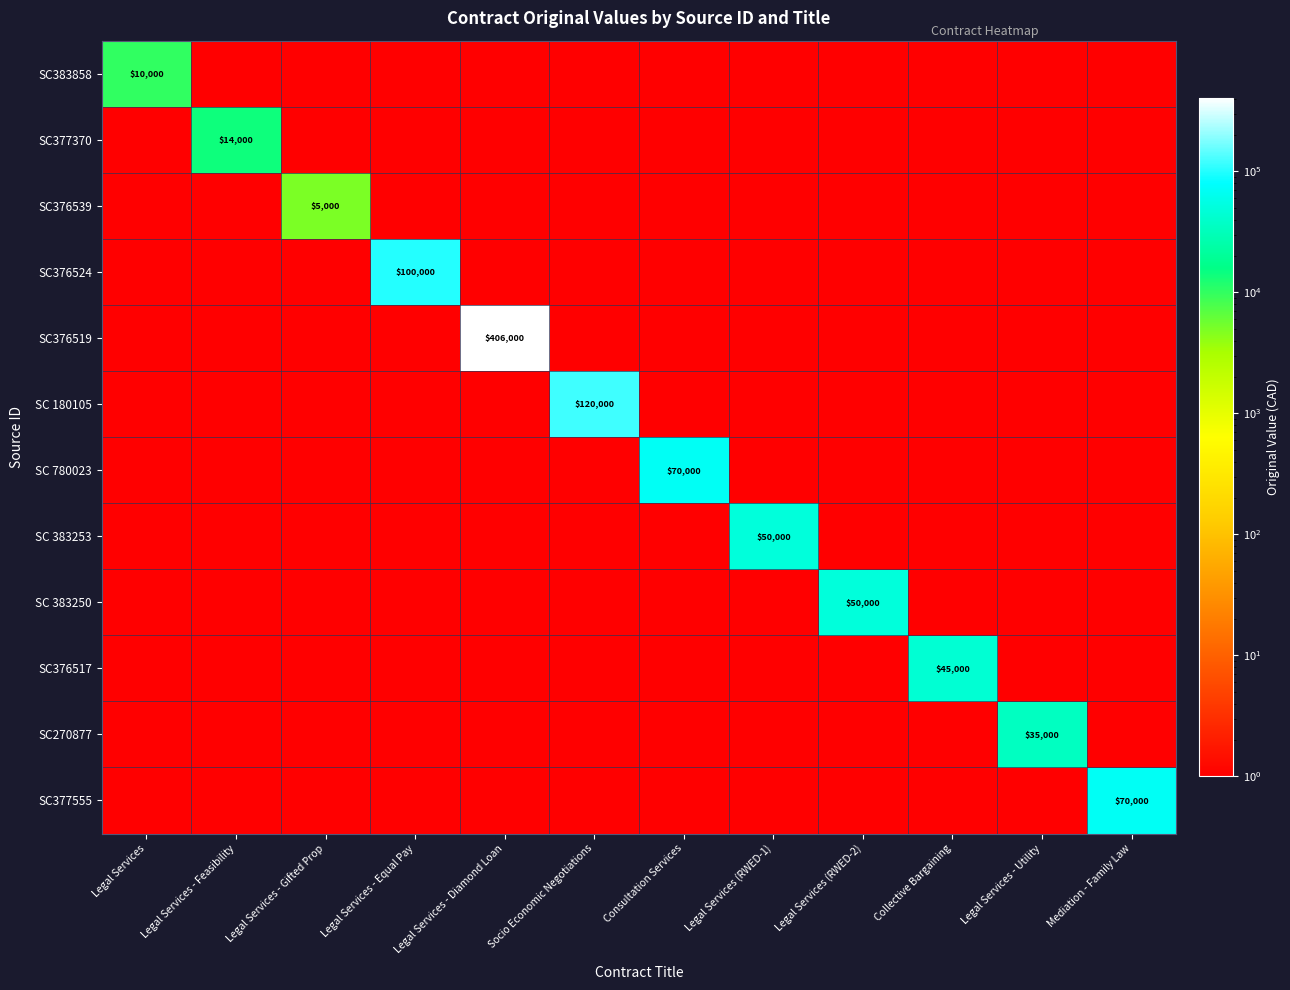

True or false: SC376517 has a value of 45000 at Collective Bargaining.

True